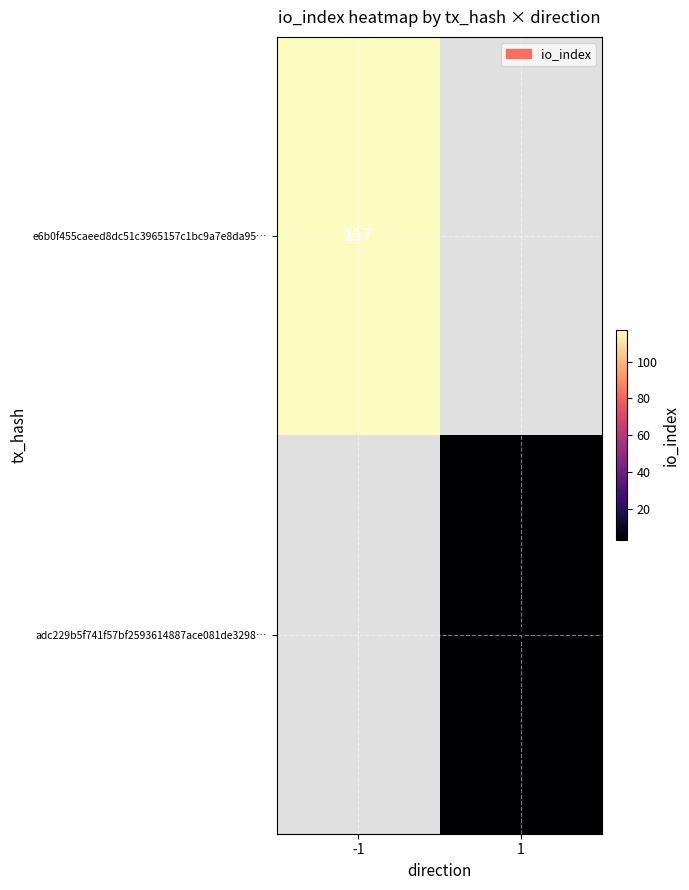

Is the value of adc229b5f741f57bf2593614887ace081de3298… at 1 greater than the value of e6b0f455caeed8dc51c3965157c1bc9a7e8da95… at -1?

No